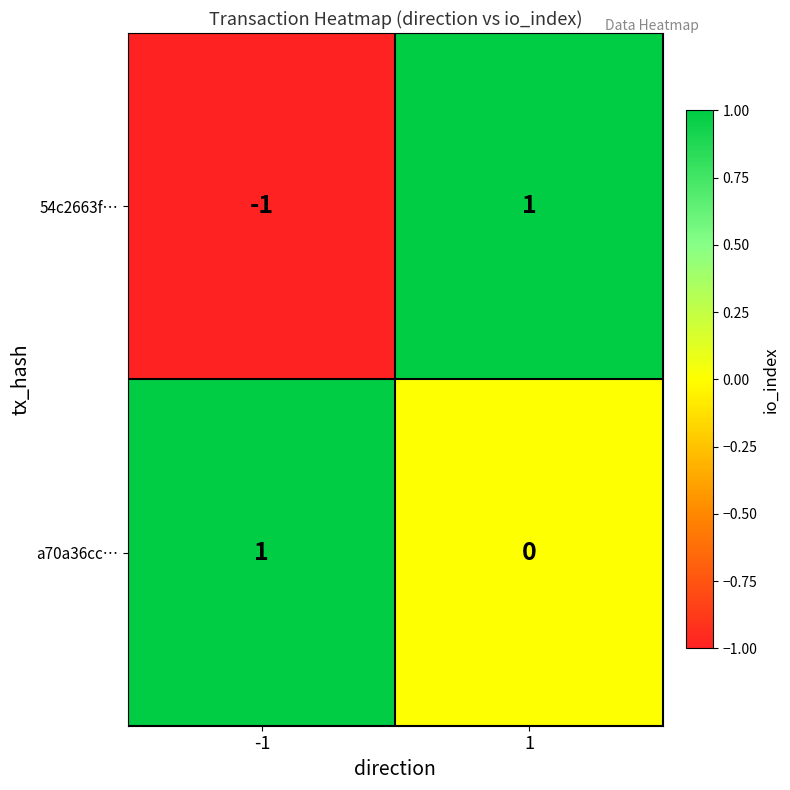

Which category has the lowest value across all series?

-1